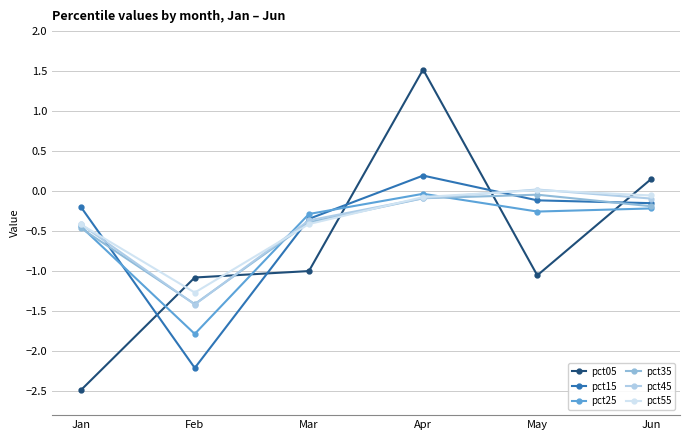

What is the value of the pct15 point at the 6th from the left?

-0.2